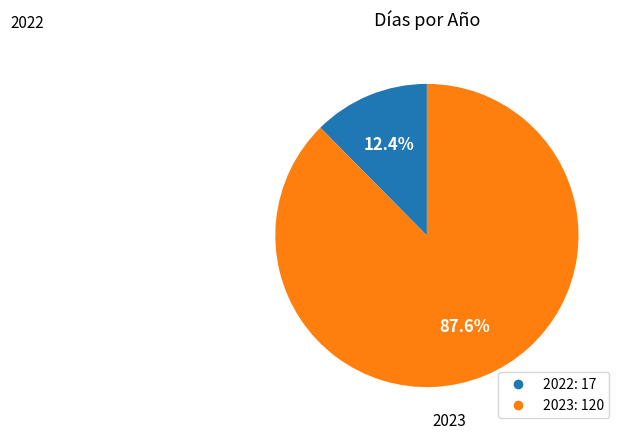

To the nearest percent, what is the difference between the largest and smallest slice percentages?

75%